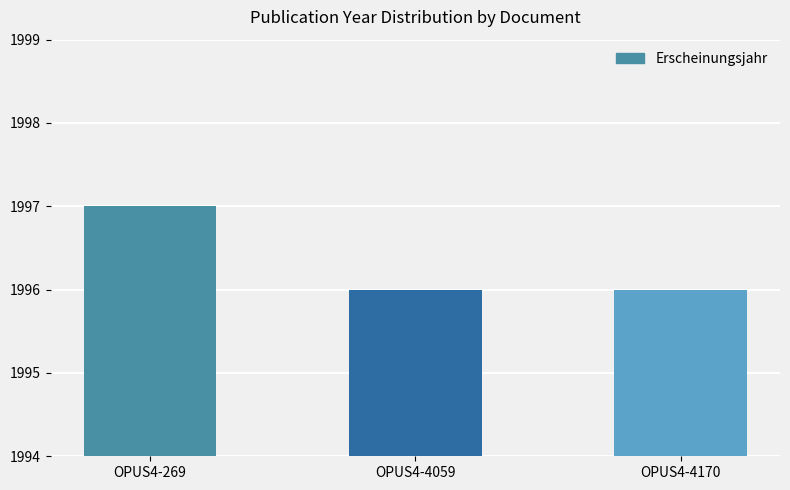

What is the value of the 3rd bar from the left?

1996